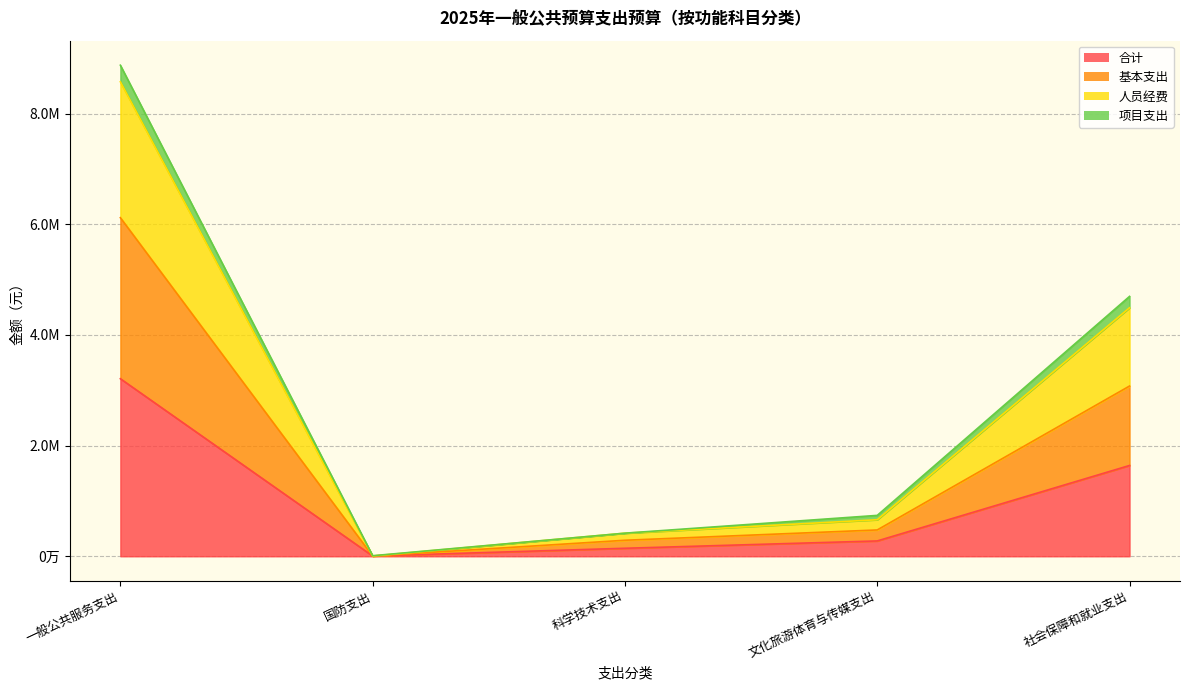

What is the label of the 2nd point from the left?

国防支出